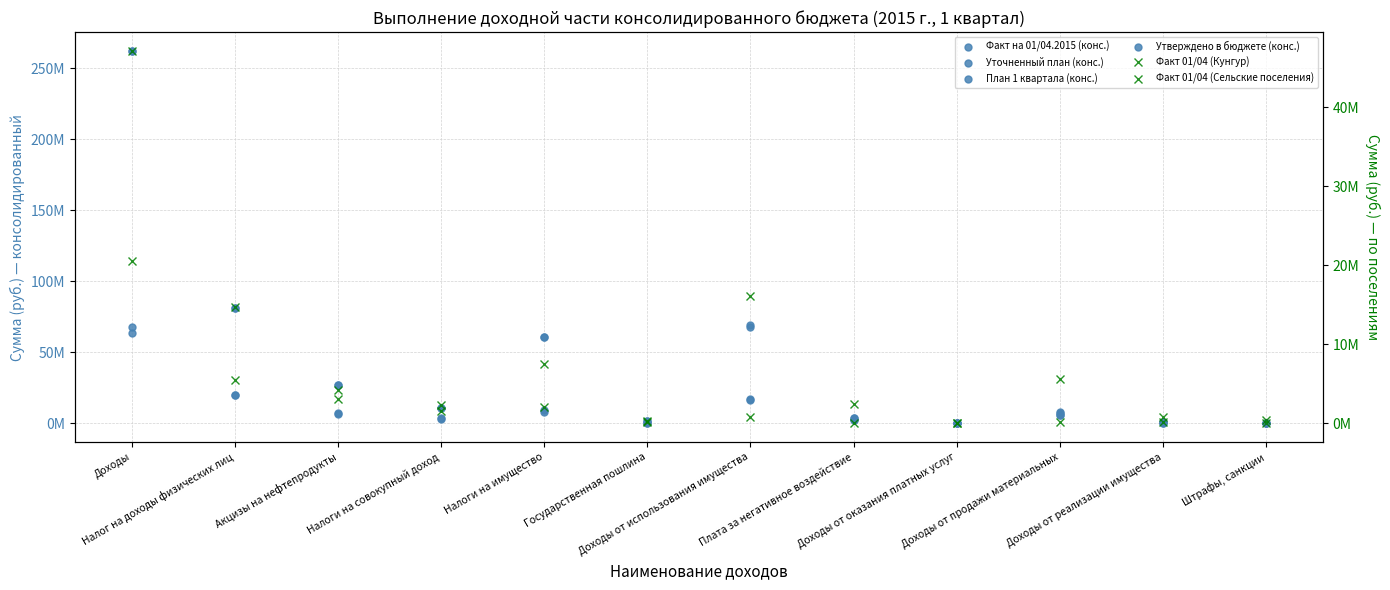

In Уточненный план (конс.), how many points are lower than both neighbors (excluding endpoints)?

3